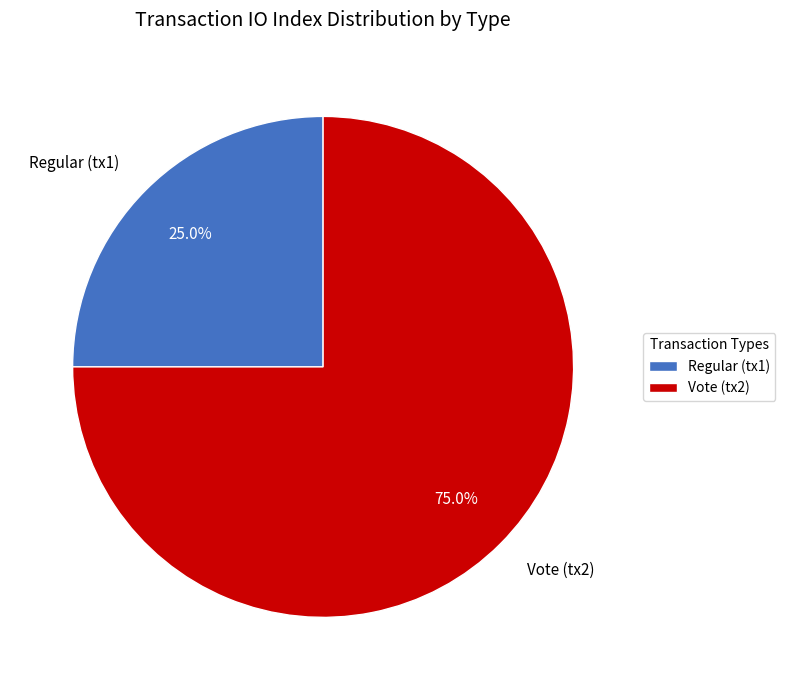

To the nearest percent, what is the average slice percentage?

50%